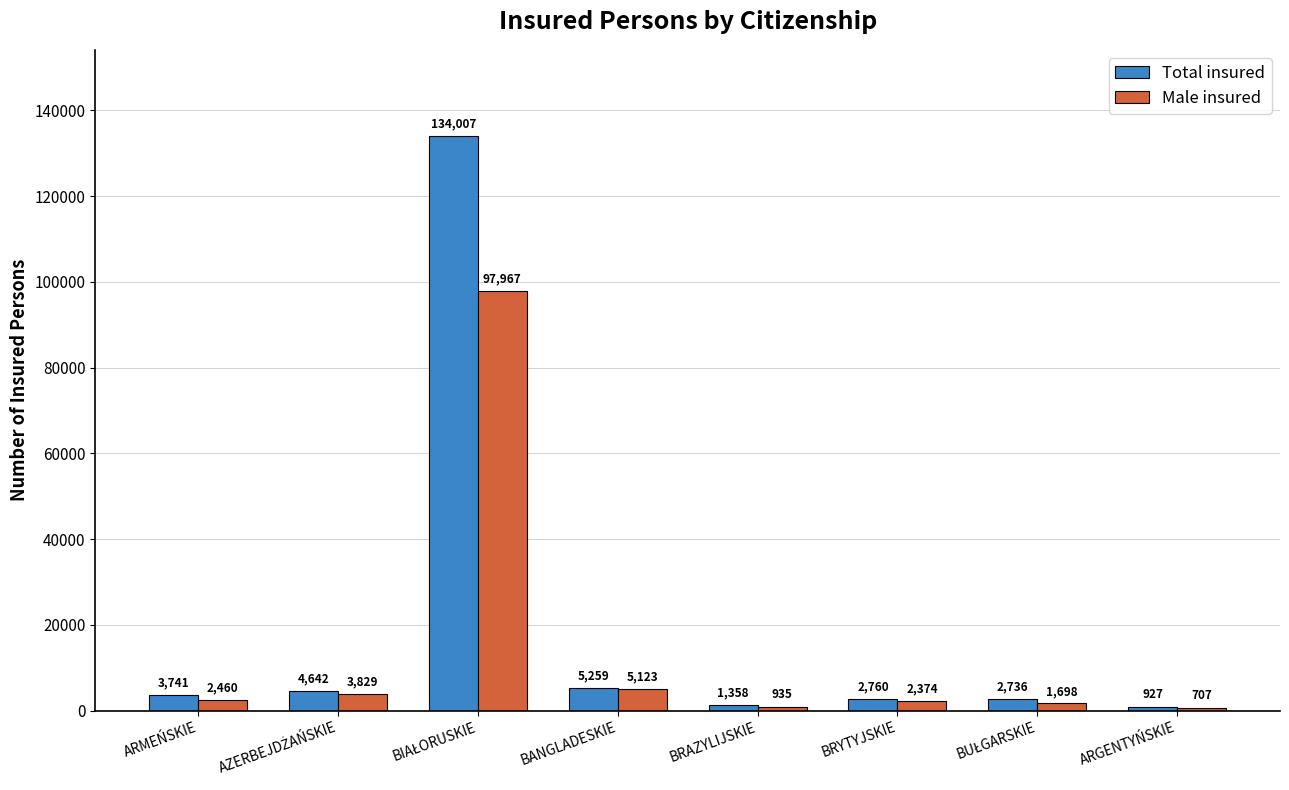

What is the spread (max minus min) of values at ARMEŃSKIE?

1281